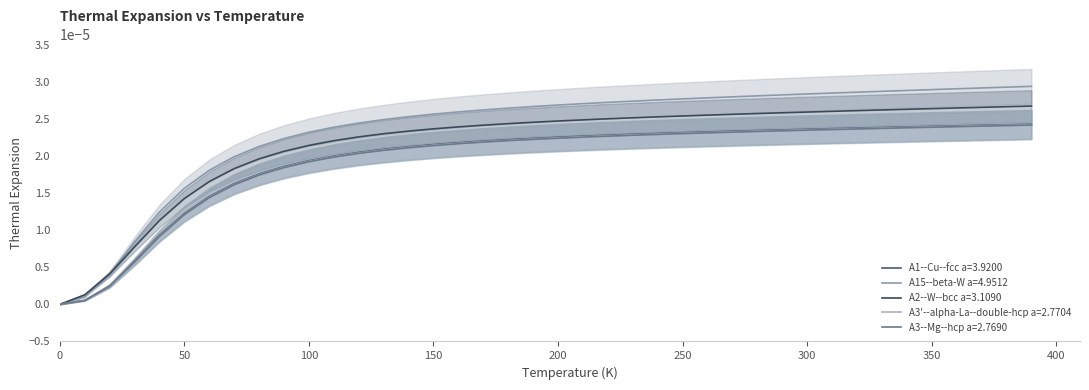

True or false: A3--Mg--hcp a=2.7690 and A3'--alpha-La--double-hcp a=2.7704 cross at least once.

False